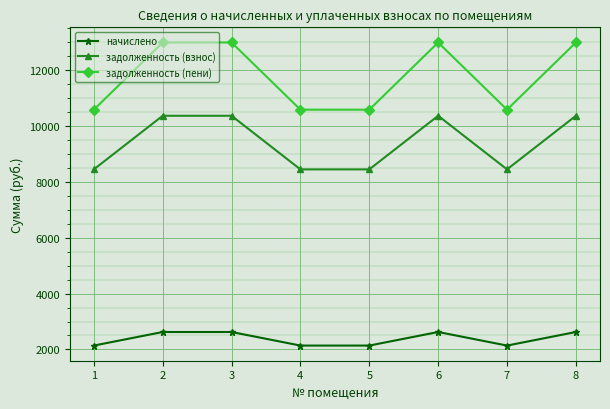

Which series has the widest spread of values?

задолженность (пени)